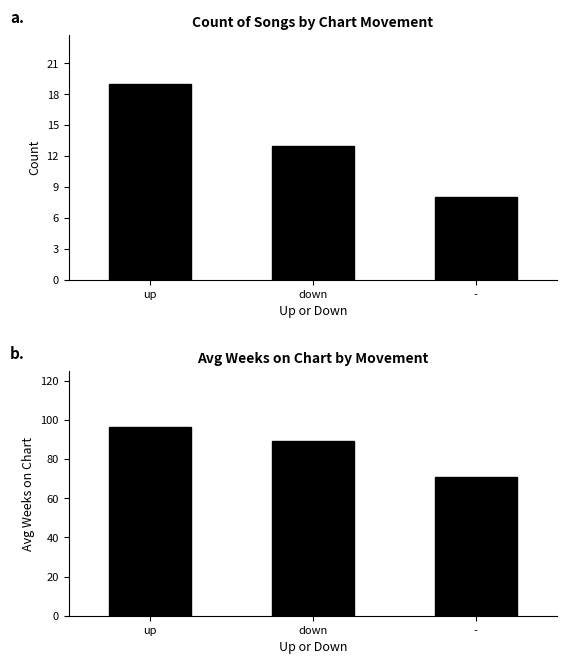

At how many categories does at least one series exceed 91?

1